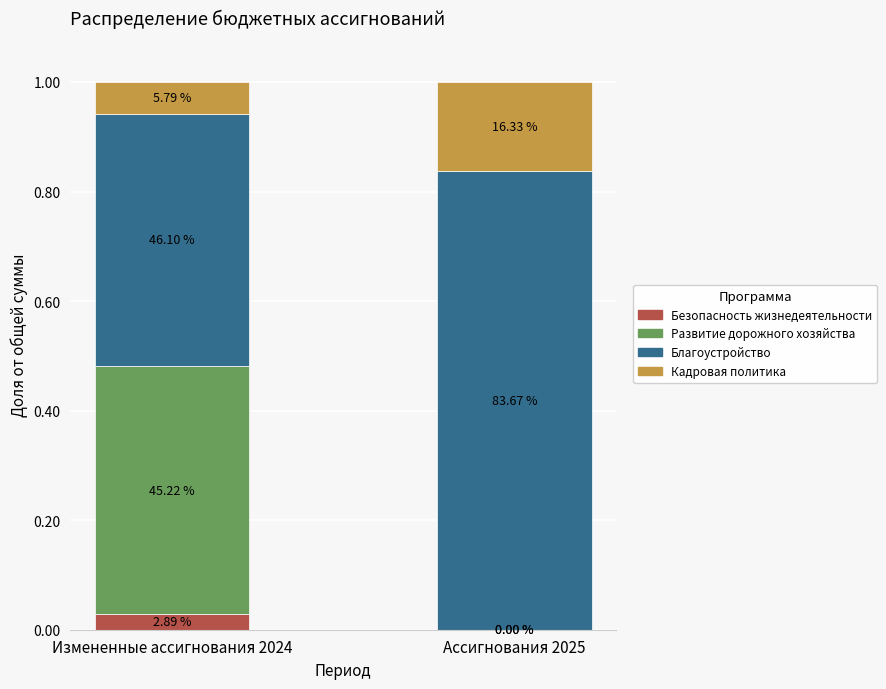

Where is Кадровая политика nearest to the value 0?

Измененные ассигнования 2024